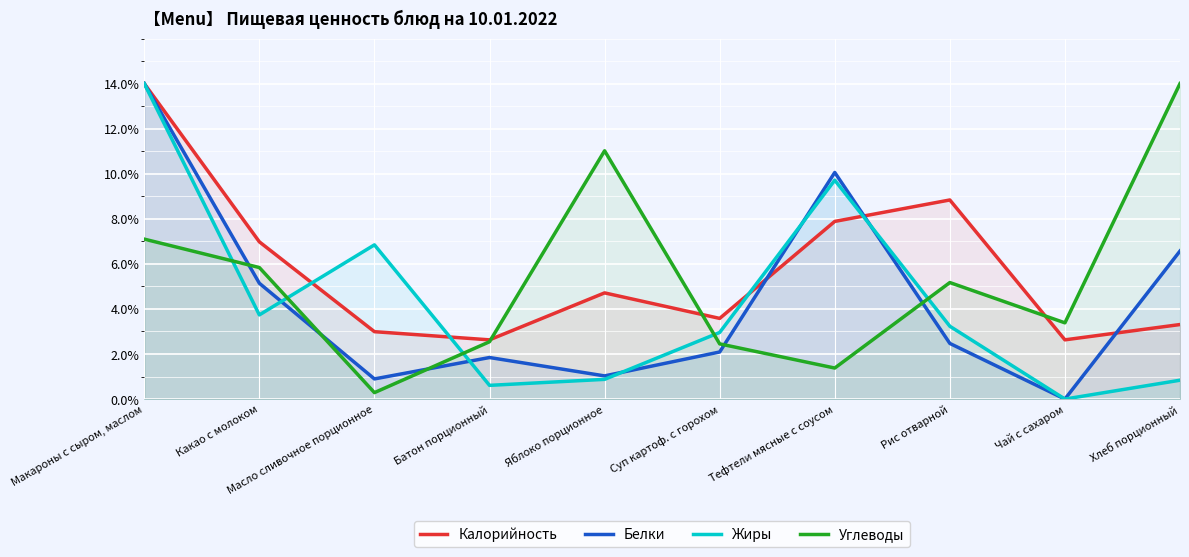

List the labels in order of Калорийность value, largest first.

Макароны с сыром, маслом, Рис отварной, Тефтели мясные с соусом, Какао с молоком, Яблоко порционное, Суп картоф. с горохом, Хлеб порционный, Масло сливочное порционное, Батон порционный, Чай с сахаром